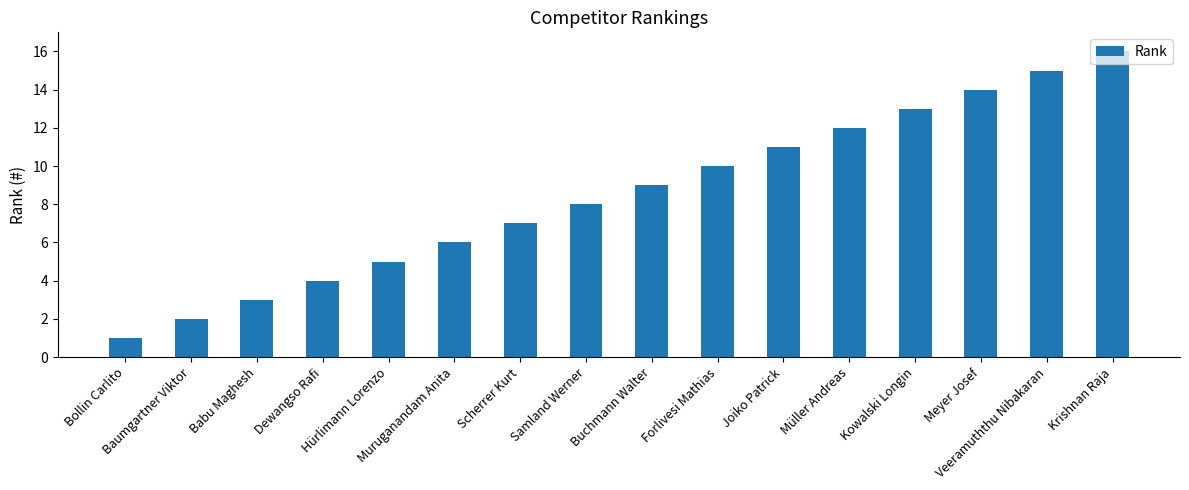

Rank the categories by value from lowest to highest.

Bollin Carlito, Baumgartner Viktor, Babu Maghesh, Dewangso Rafi, Hürlimann Lorenzo, Muruganandam Anita, Scherrer Kurt, Samland Werner, Buchmann Walter, Forlivesi Mathias, Joiko Patrick, Müller Andreas, Kowalski Longin, Meyer Josef, Veeramuththu Nibakaran, Krishnan Raja